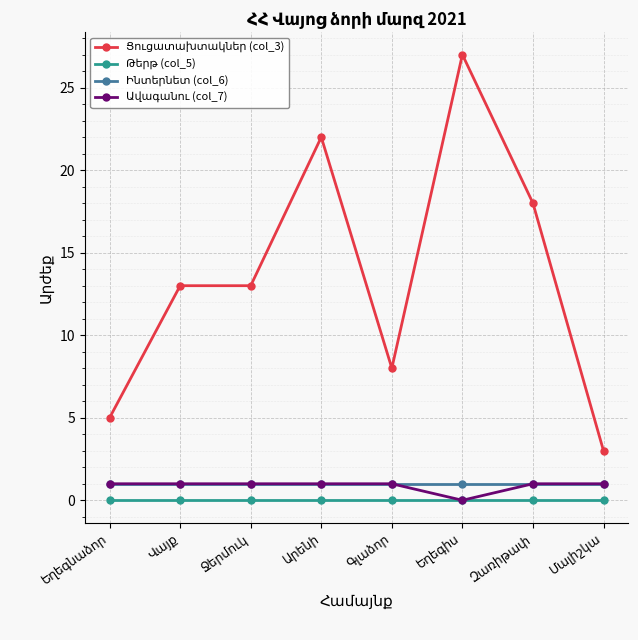

What is the maximum value shown in the chart?

27